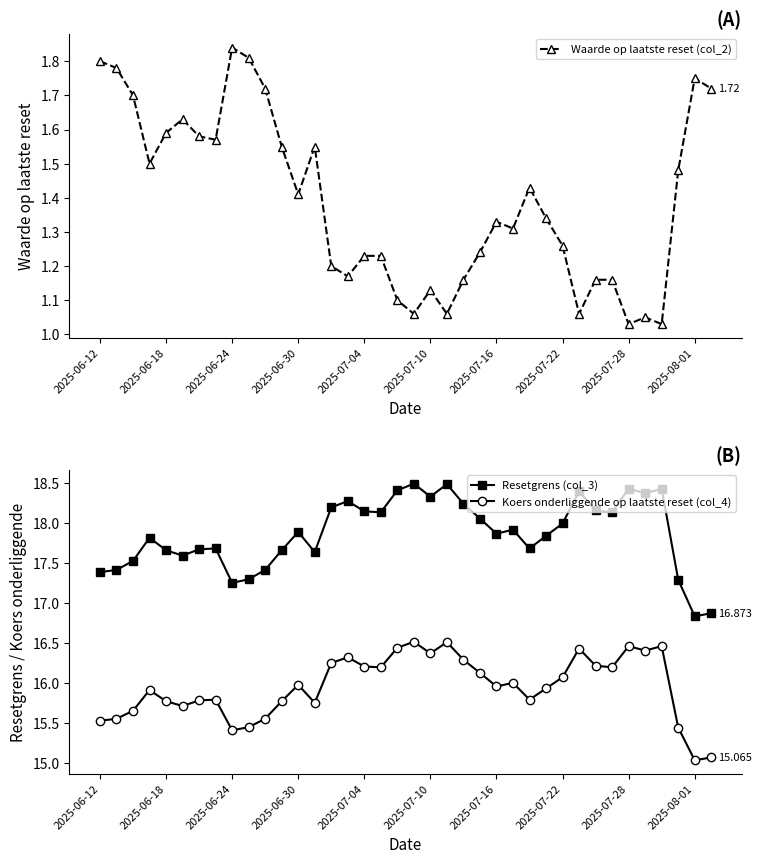

True or false: Waarde op laatste reset (col_2) and Resetgrens (col_3) intersect in this chart.

False